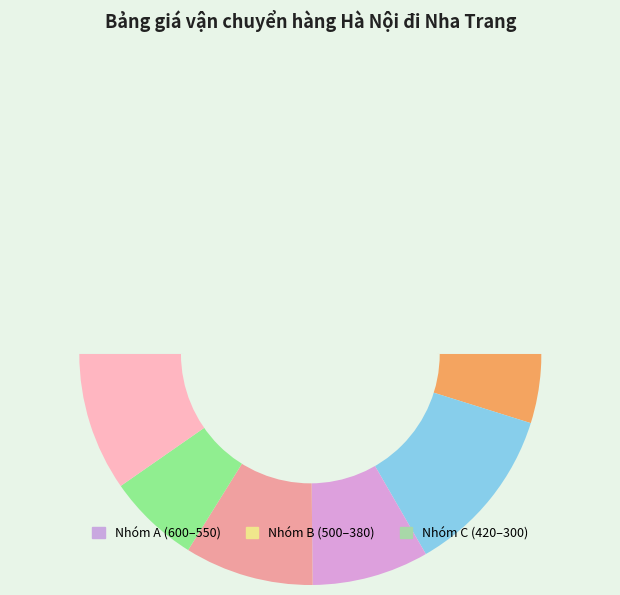

To the nearest percent, what is the difference between the Hoàn Kiếm and Tây Hồ slice percentages?

1%